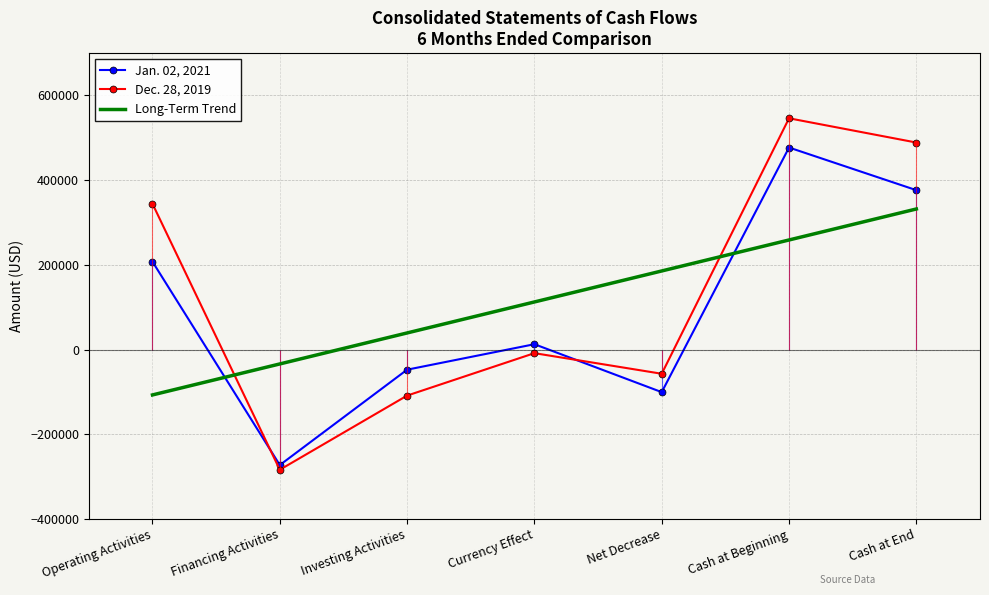

The value of Jan. 02, 2021 at Currency Effect is 4540.9. True or false?

False